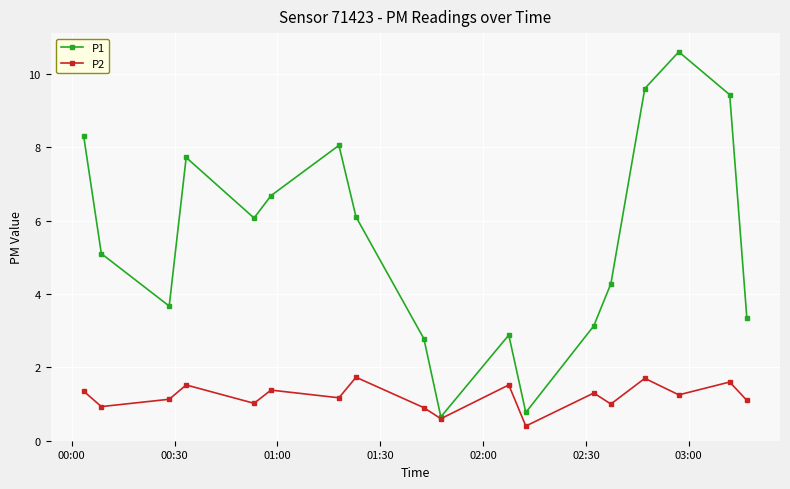

What is the minimum value shown in the chart?

0.4